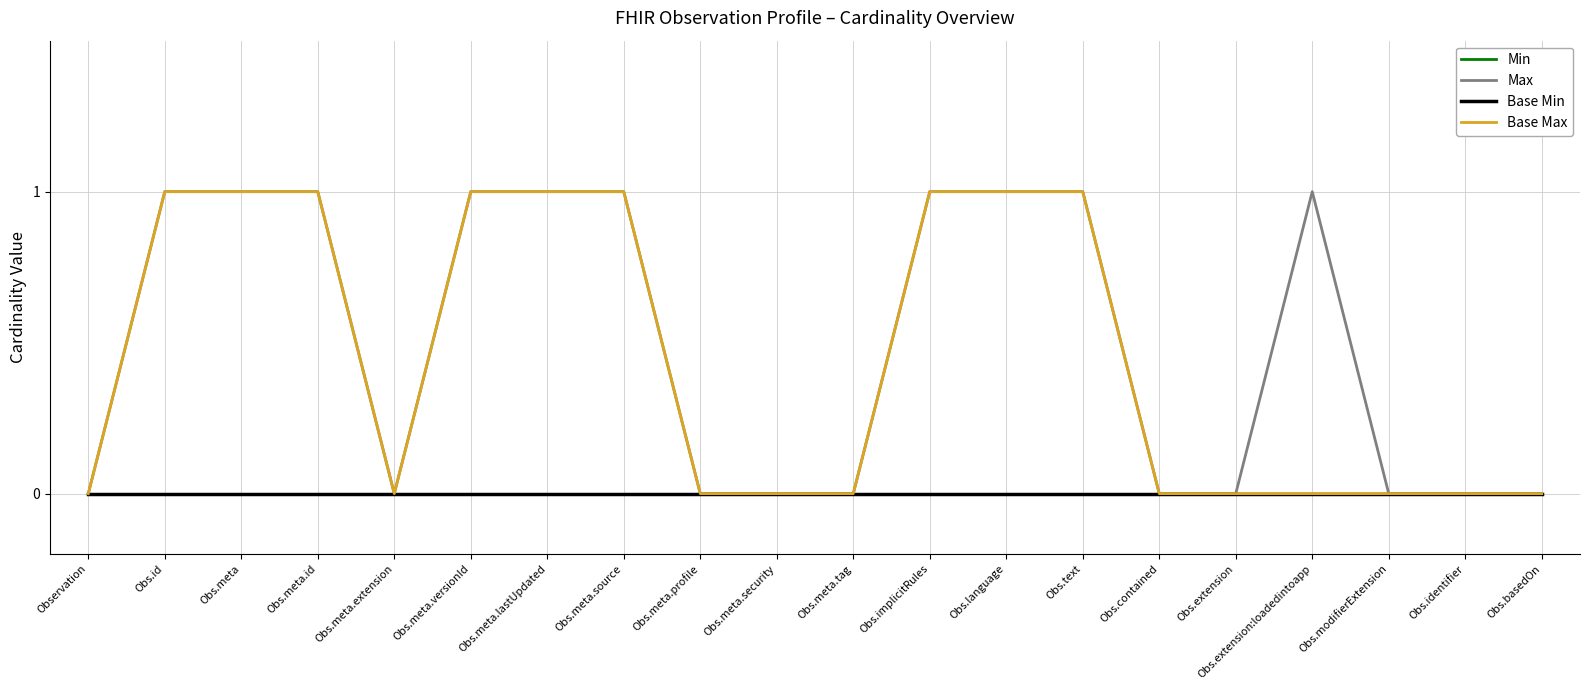

Does the chart have visible grid lines?

Yes